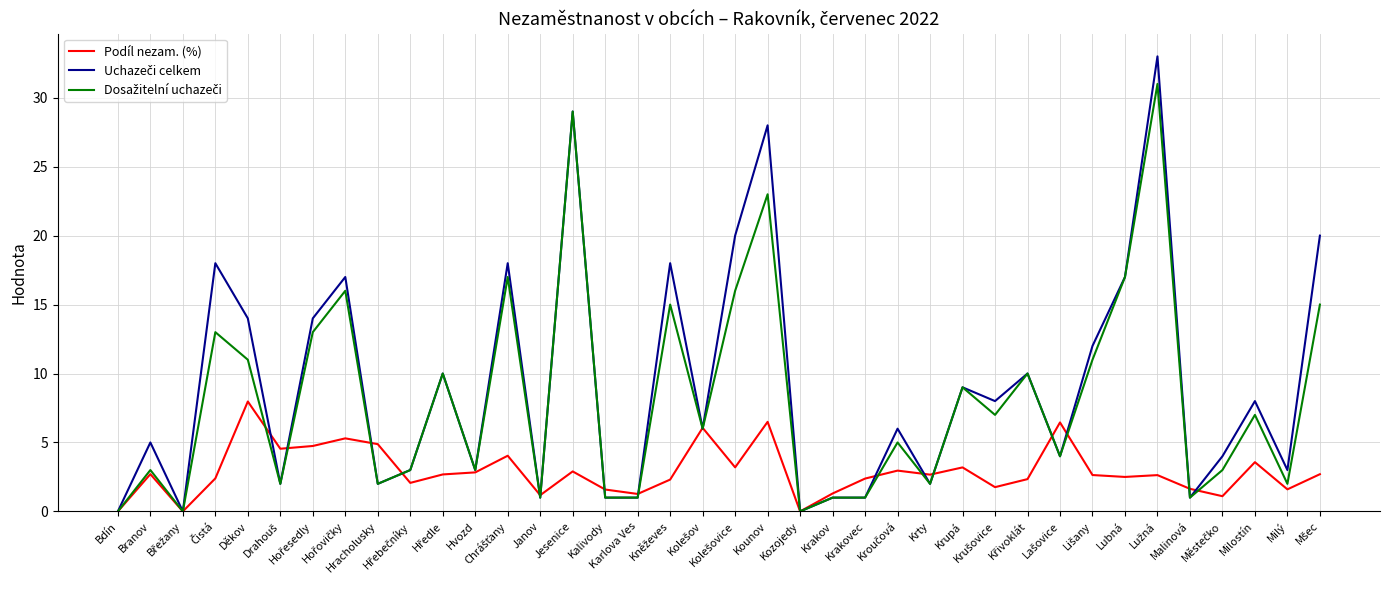

What is the difference between the Podíl nezam. (%) values at Jesenice and Kalivody?

1.3